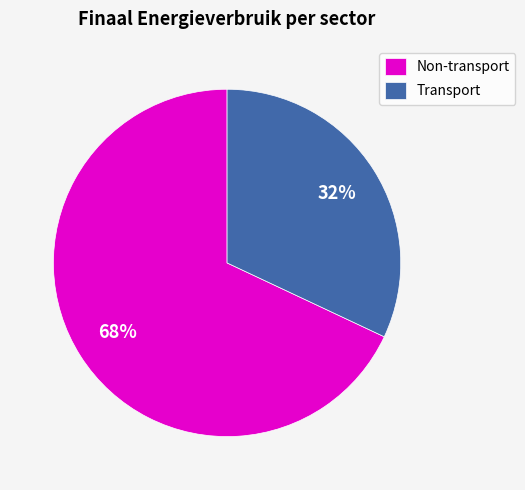

Combined, do Transport and Non-transport account for over 50%?

Yes